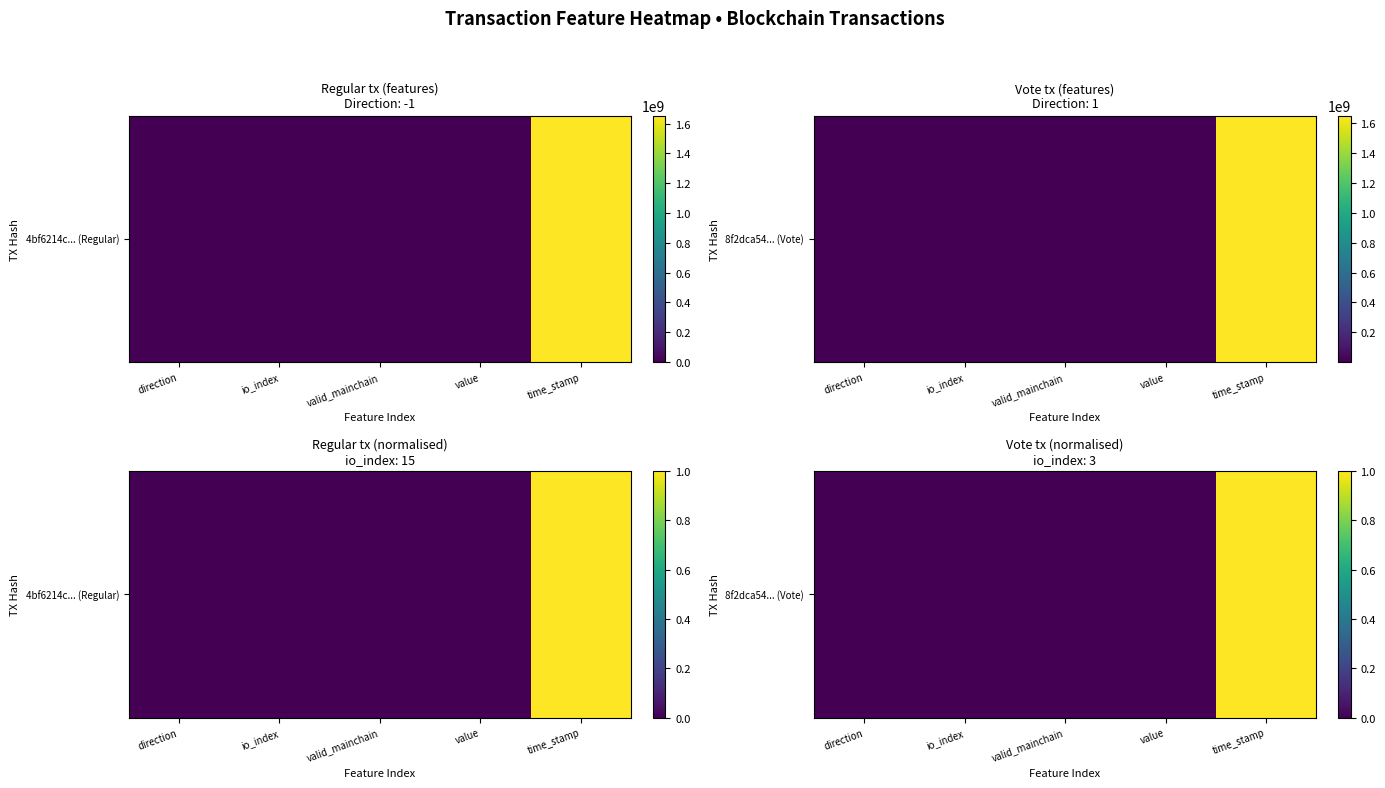

How many data points are above 0?

3